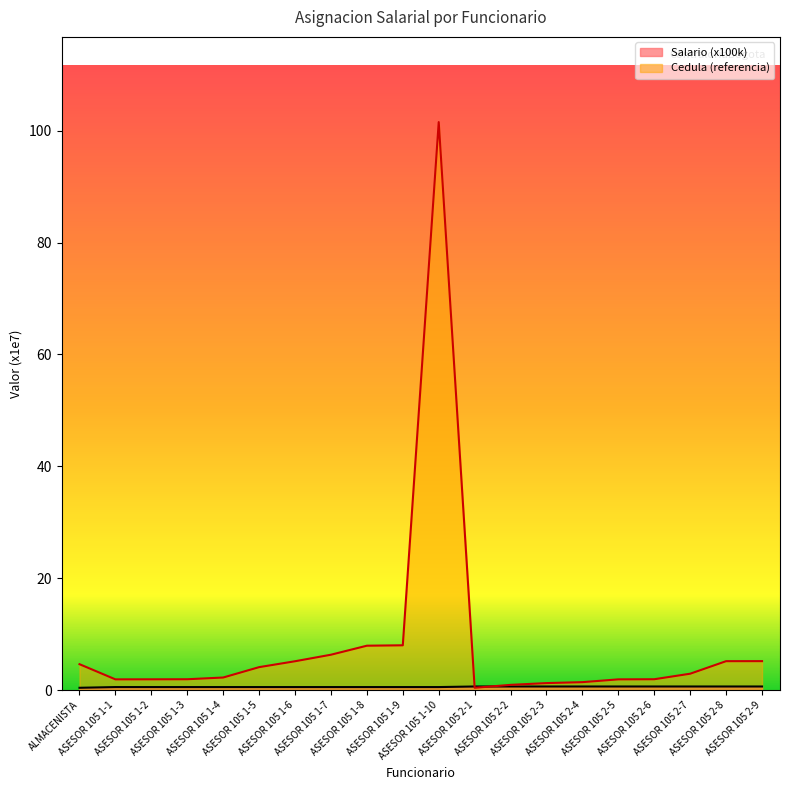

Which category has the highest value in the Salario (x100k) series?

ASESOR 105 2-1